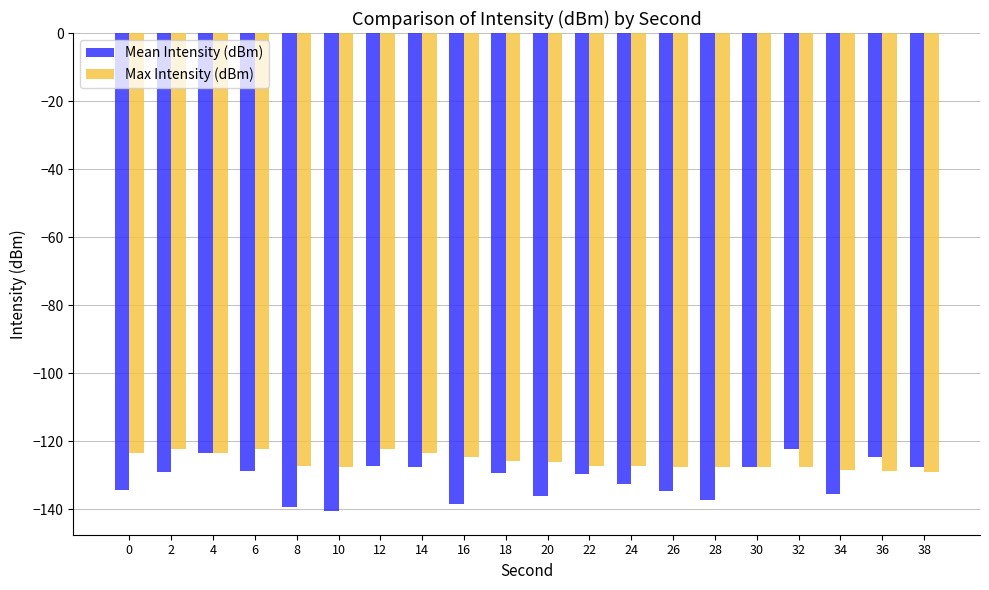

Is the value of Max Intensity (dBm) at 8 greater than the value of Mean Intensity (dBm) at 28?

Yes